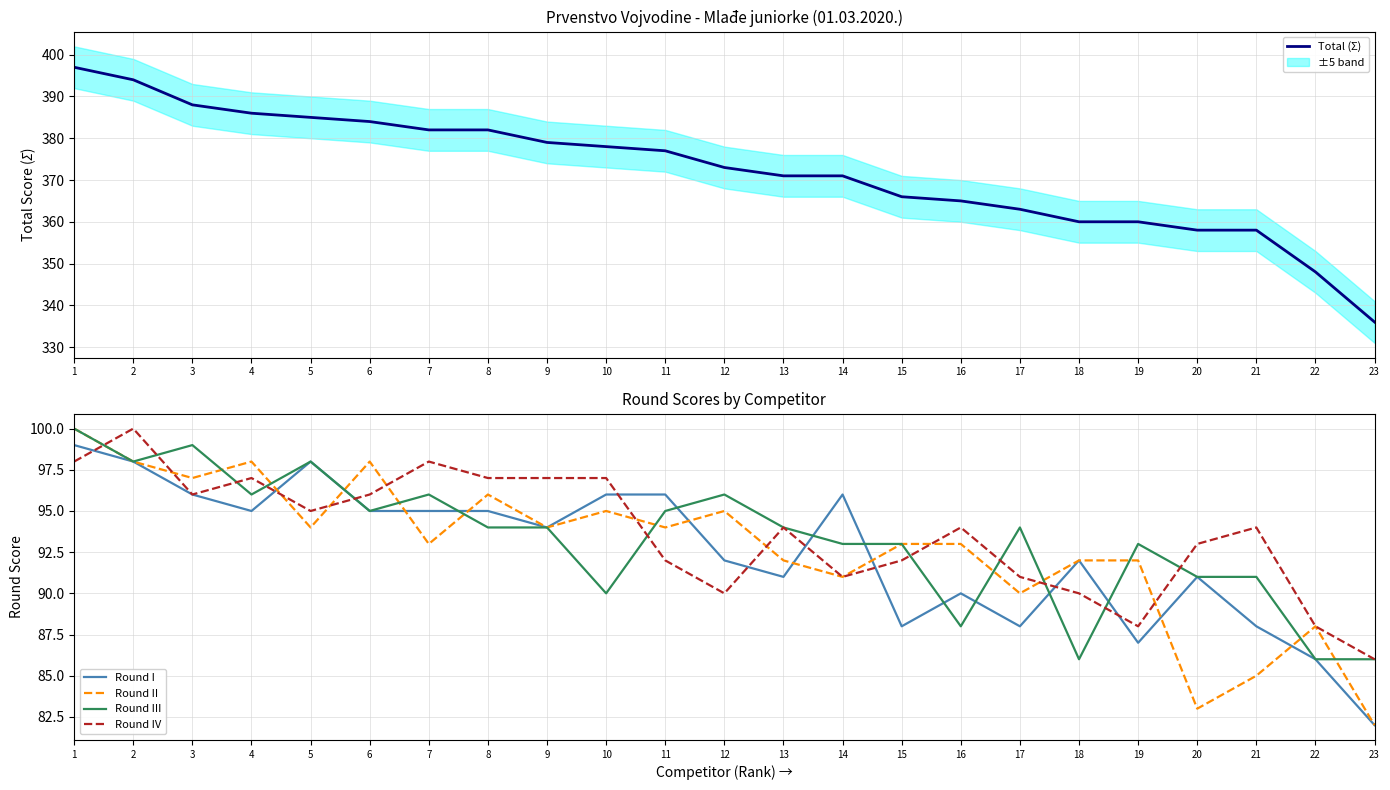

What are all the series names shown in the legend?

Total (Ʃ), Round I, Round II, Round III, Round IV